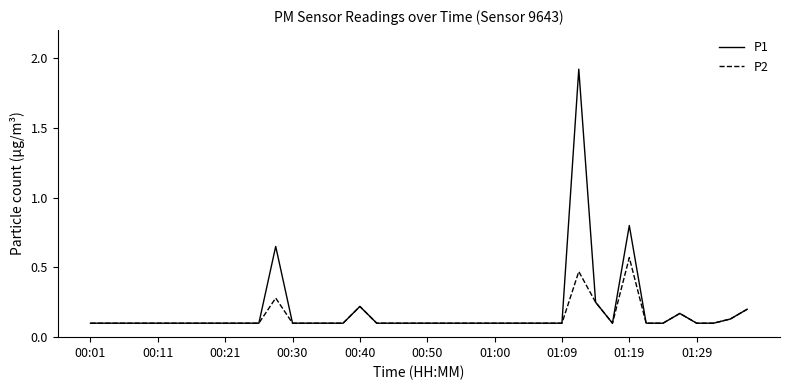

What is the difference between the maximum and minimum values in the P1 series?

1.8